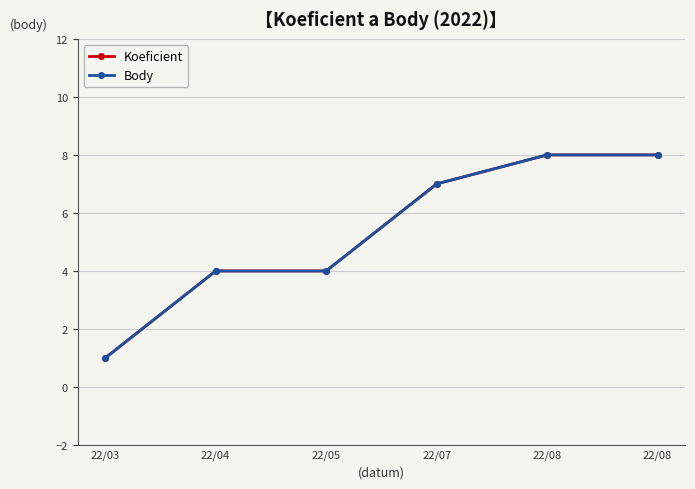

Reading left to right, what are all the values shown in this chart?

Koeficient: 1	4	4	7	8	8
Body: 1	4	4	7	8	8